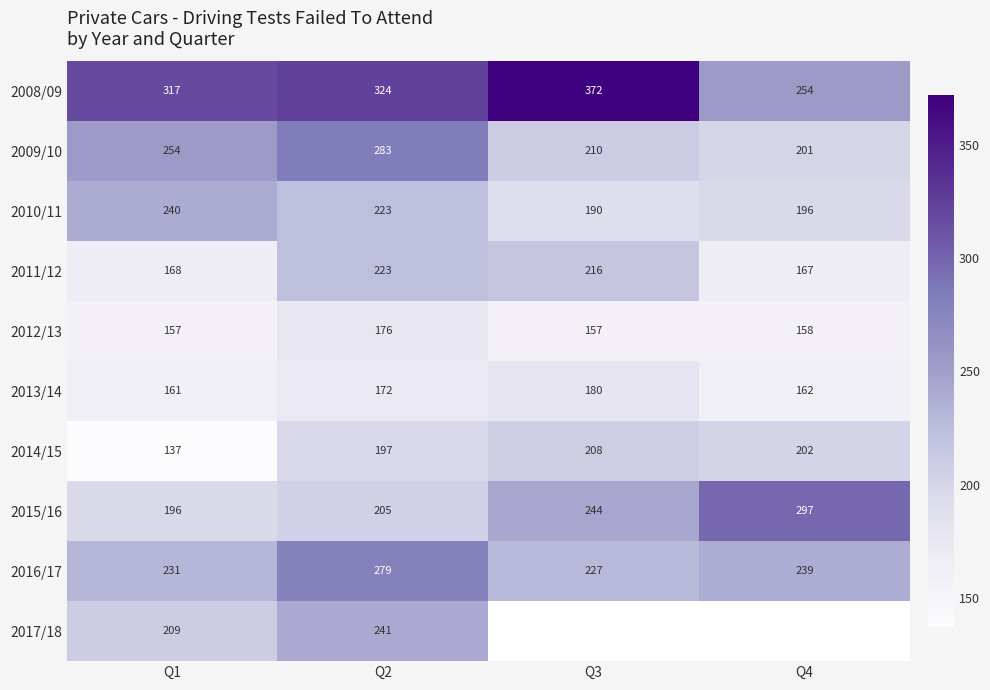

Where is 2015/16 nearest to the value 246?

Q3